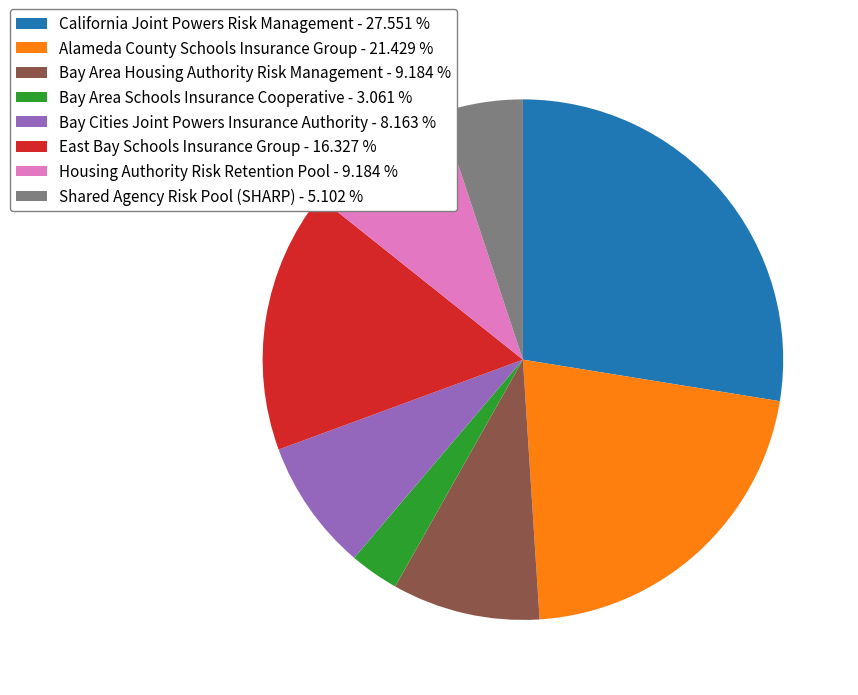

Between Housing Authority Risk Retention Pool and Bay Cities Joint Powers Insurance Authority, which is larger?

Housing Authority Risk Retention Pool